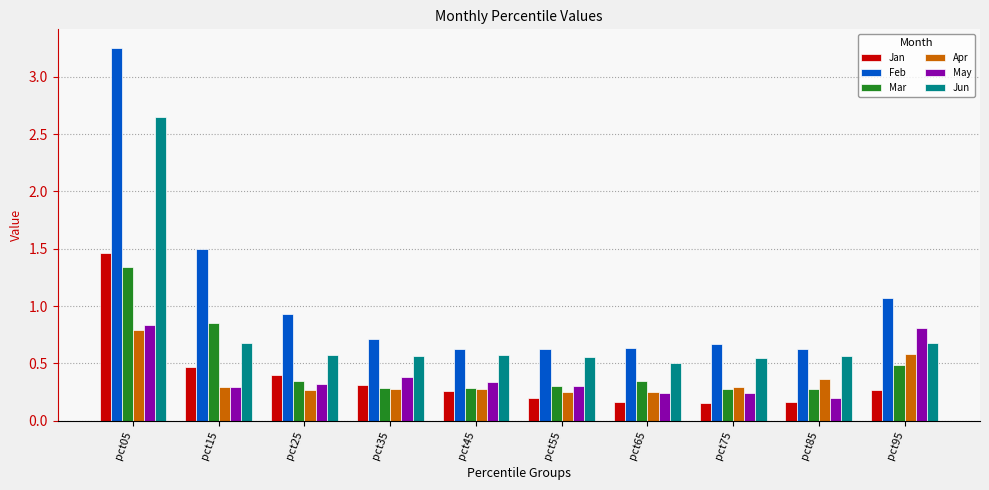

Does the chart contain stacked bars?

No